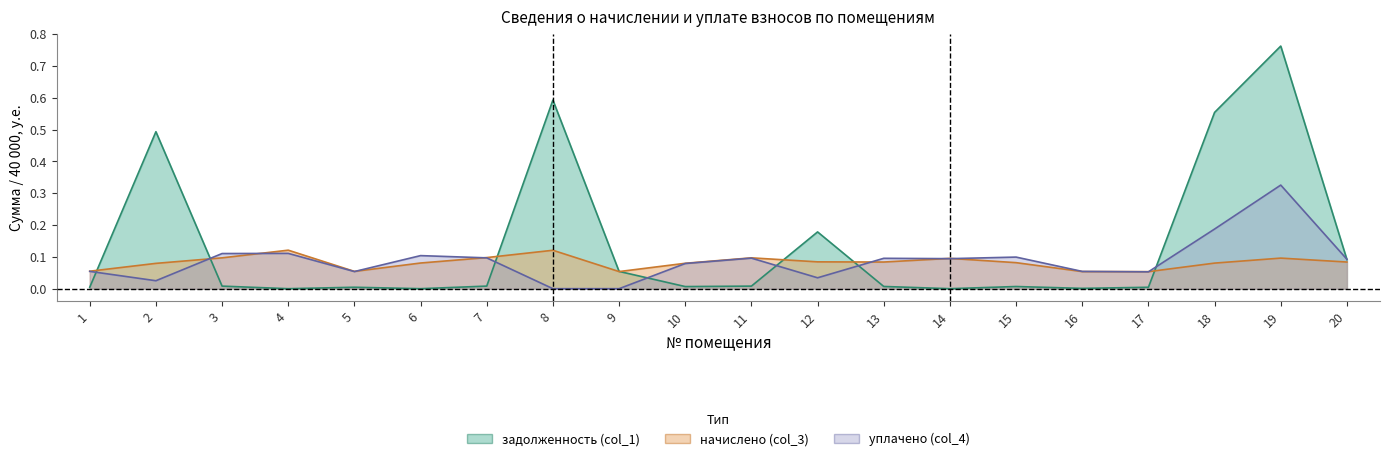

Reading left to right, extract all data points from this chart.

задолженность (col_1): 1=0.0	2=0.5	3=0.0	4=0.0	5=0.0	6=0.0	7=0.0	8=0.6	9=0.1	10=0.0	11=0.0	12=0.2	13=0.0	14=0.0	15=0.0	16=0.0	17=0.0	18=0.6	19=0.8	20=0.1
начислено (col_3): 1=0.1	2=0.1	3=0.1	4=0.1	5=0.1	6=0.1	7=0.1	8=0.1	9=0.1	10=0.1	11=0.1	12=0.1	13=0.1	14=0.1	15=0.1	16=0.1	17=0.1	18=0.1	19=0.1	20=0.1
уплачено (col_4): 1=0.1	2=0.0	3=0.1	4=0.1	5=0.1	6=0.1	7=0.1	8=0.0	9=0.0	10=0.1	11=0.1	12=0.0	13=0.1	14=0.1	15=0.1	16=0.1	17=0.1	18=0.2	19=0.3	20=0.1